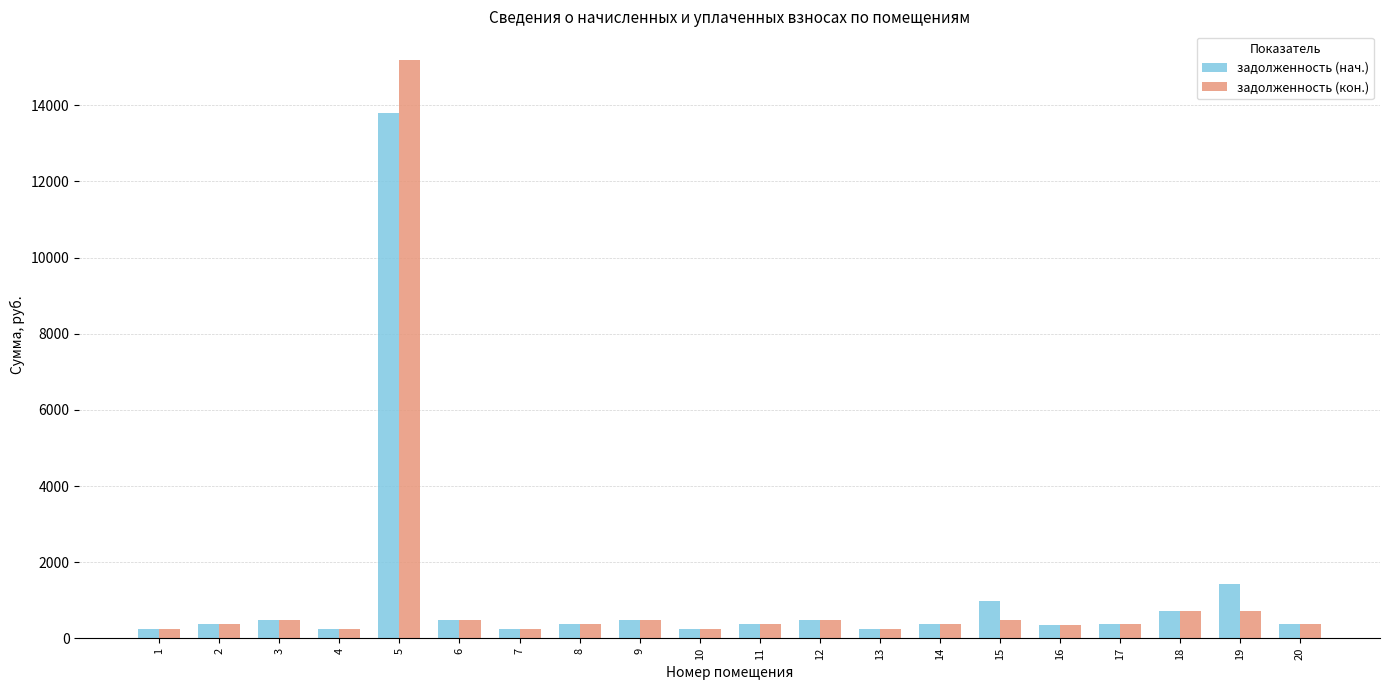

Which series has the largest range (max minus min)?

задолженность (кон.)